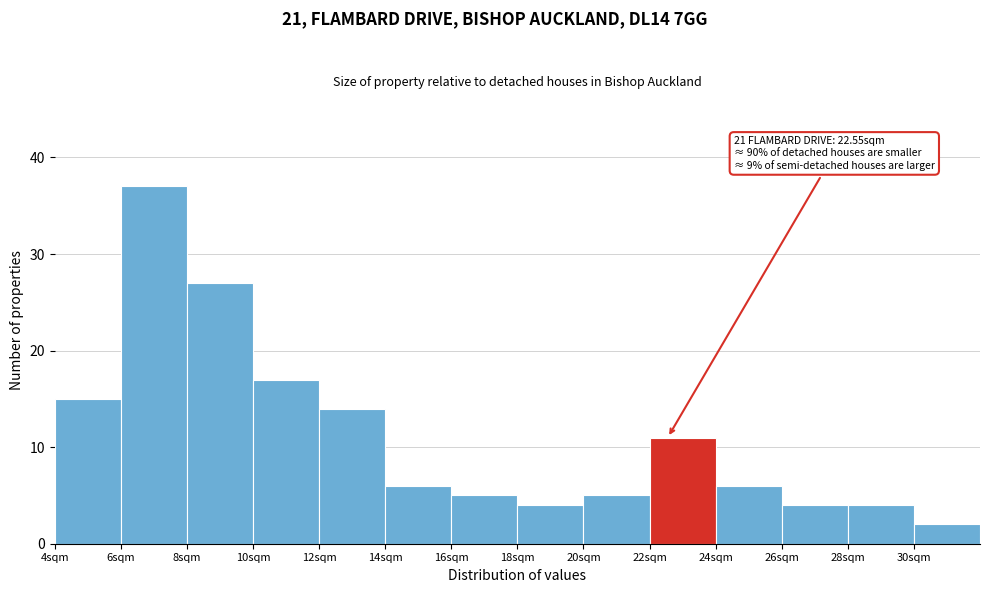

Which range on the x-axis has the tallest bar?

6 to 8